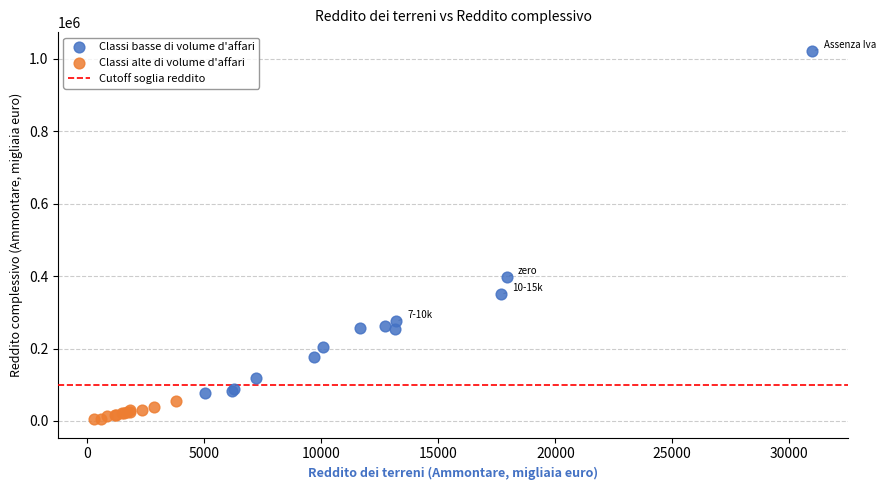

Which series contains the highest Y value?

Classi basse di volume d'affari